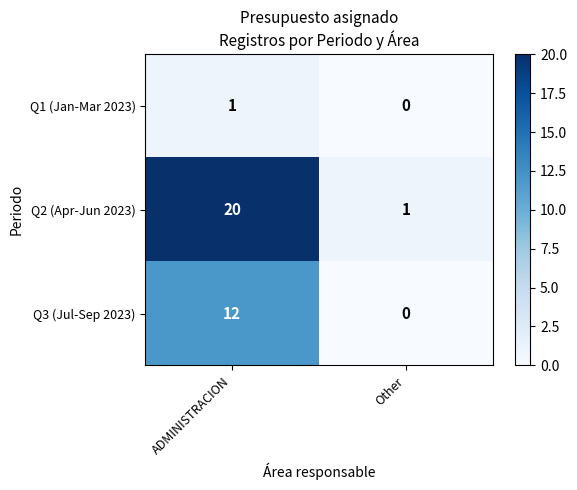

At which category is the sum across all series the highest?

ADMINISTRACION